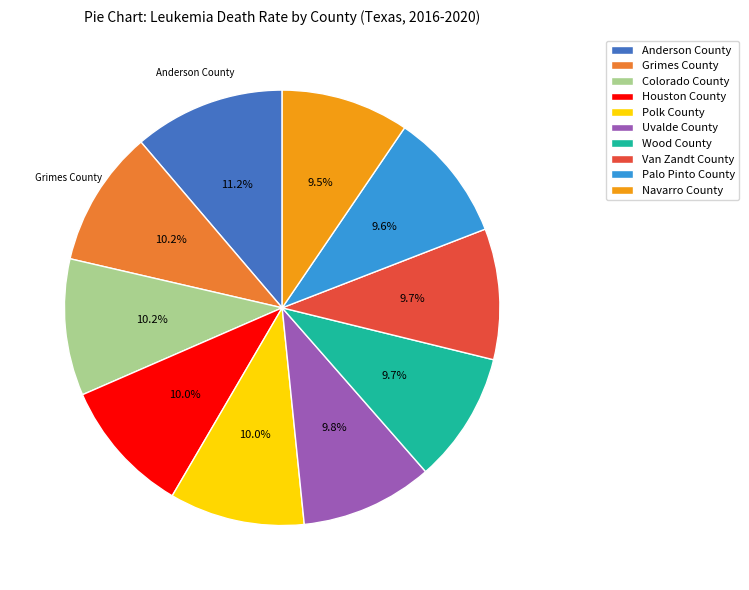

What percentage is the Van Zandt County slice, to the nearest percent?

10%